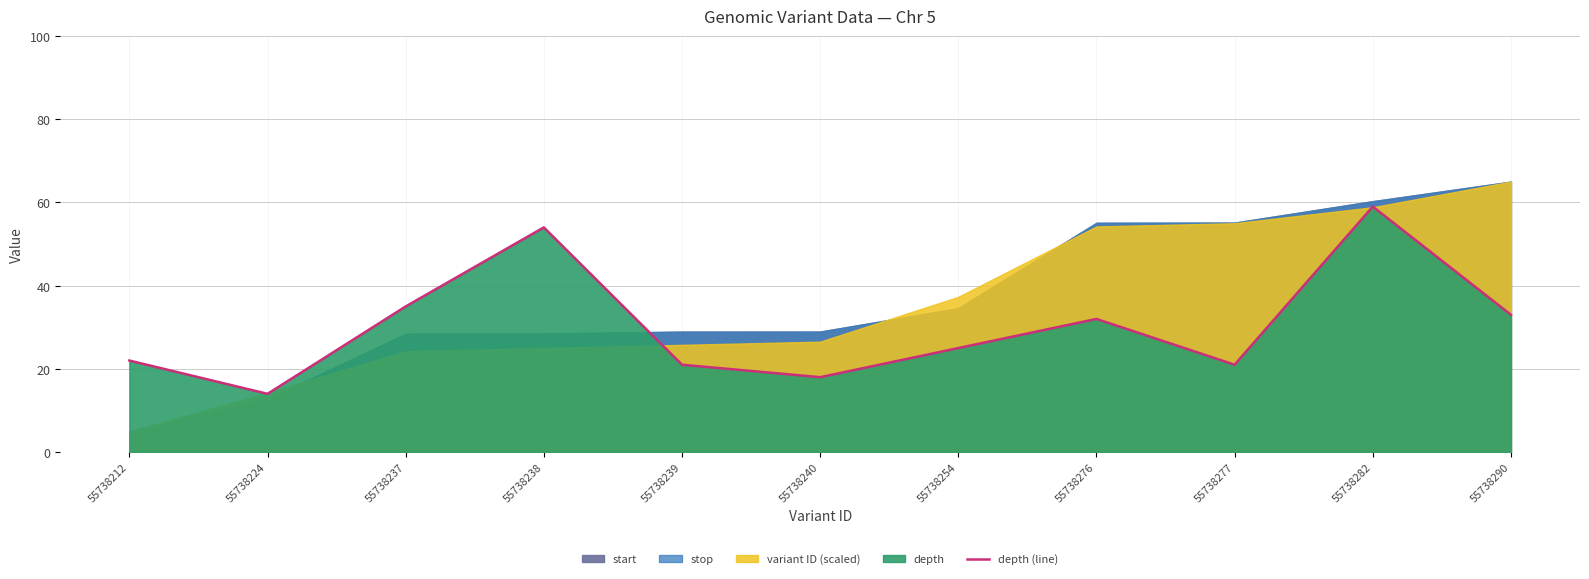

At which label does the data first exceed 25?

55738237